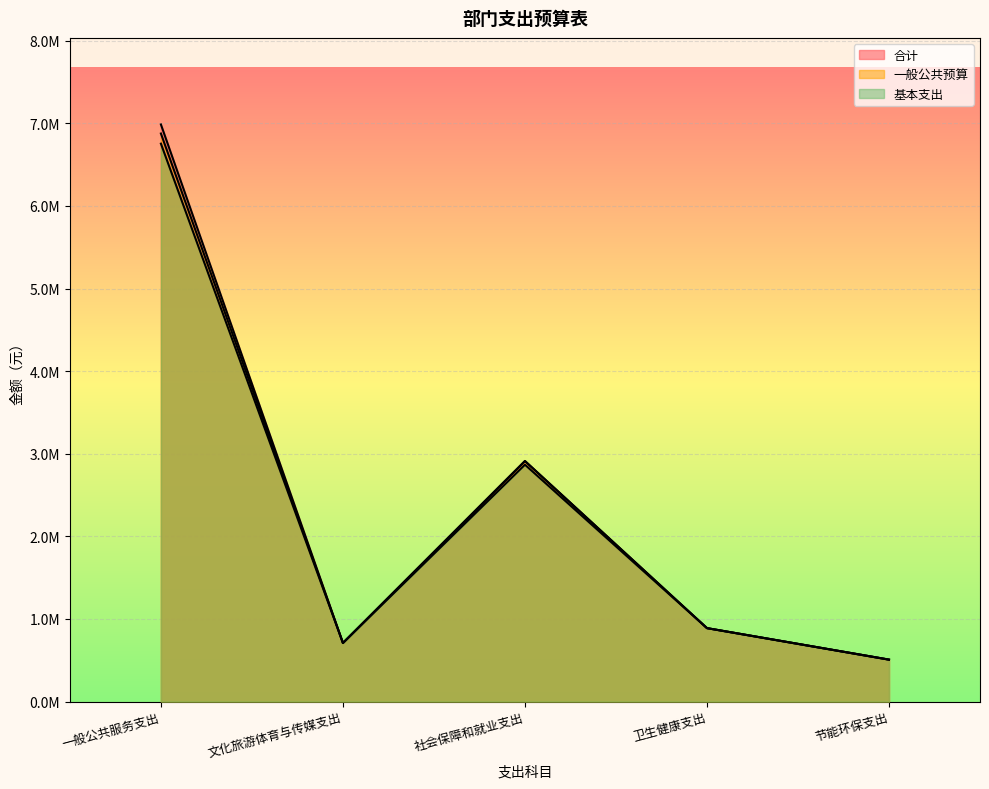

What is the value of the 合计 point at the 4th from the left?

889168.8